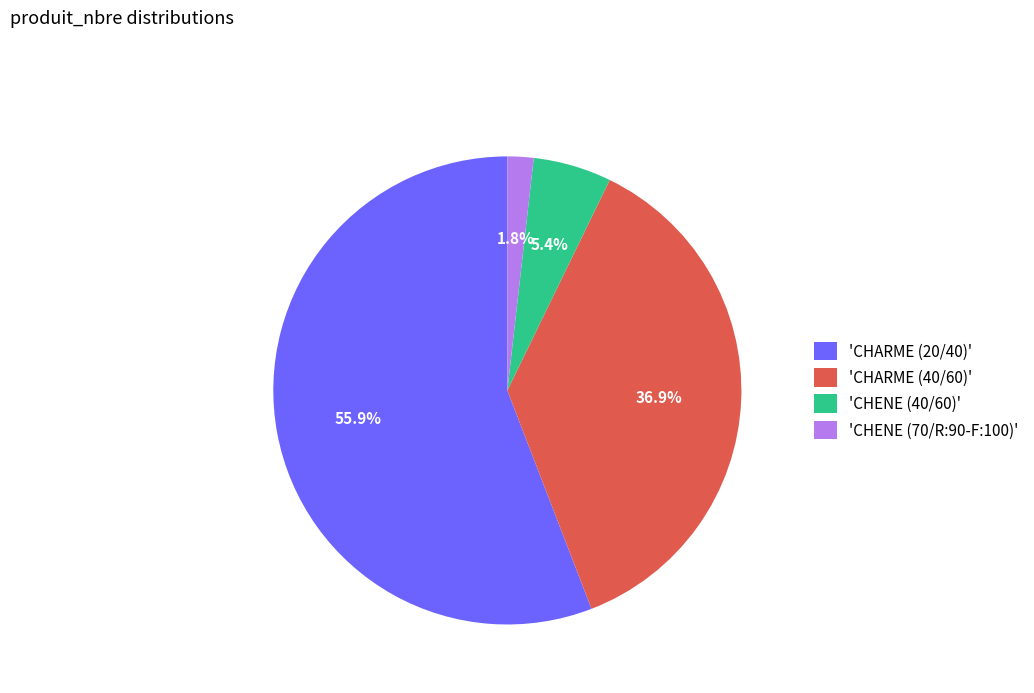

Does 'CHARME (40/60)' represent more than half of the total?

No